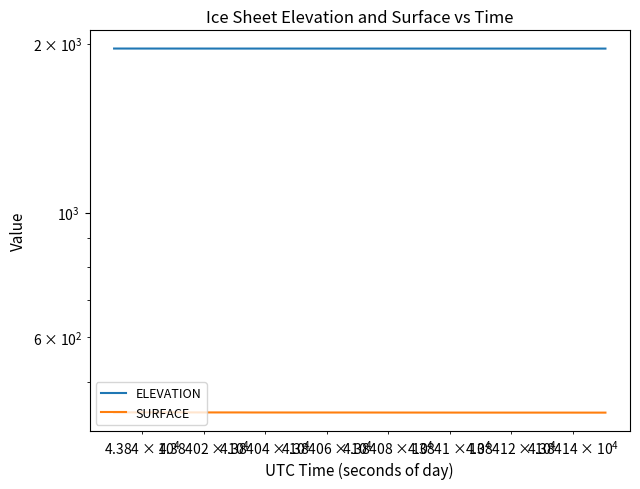

Is it true that ELEVATION equals 1114.3 at 13?

False